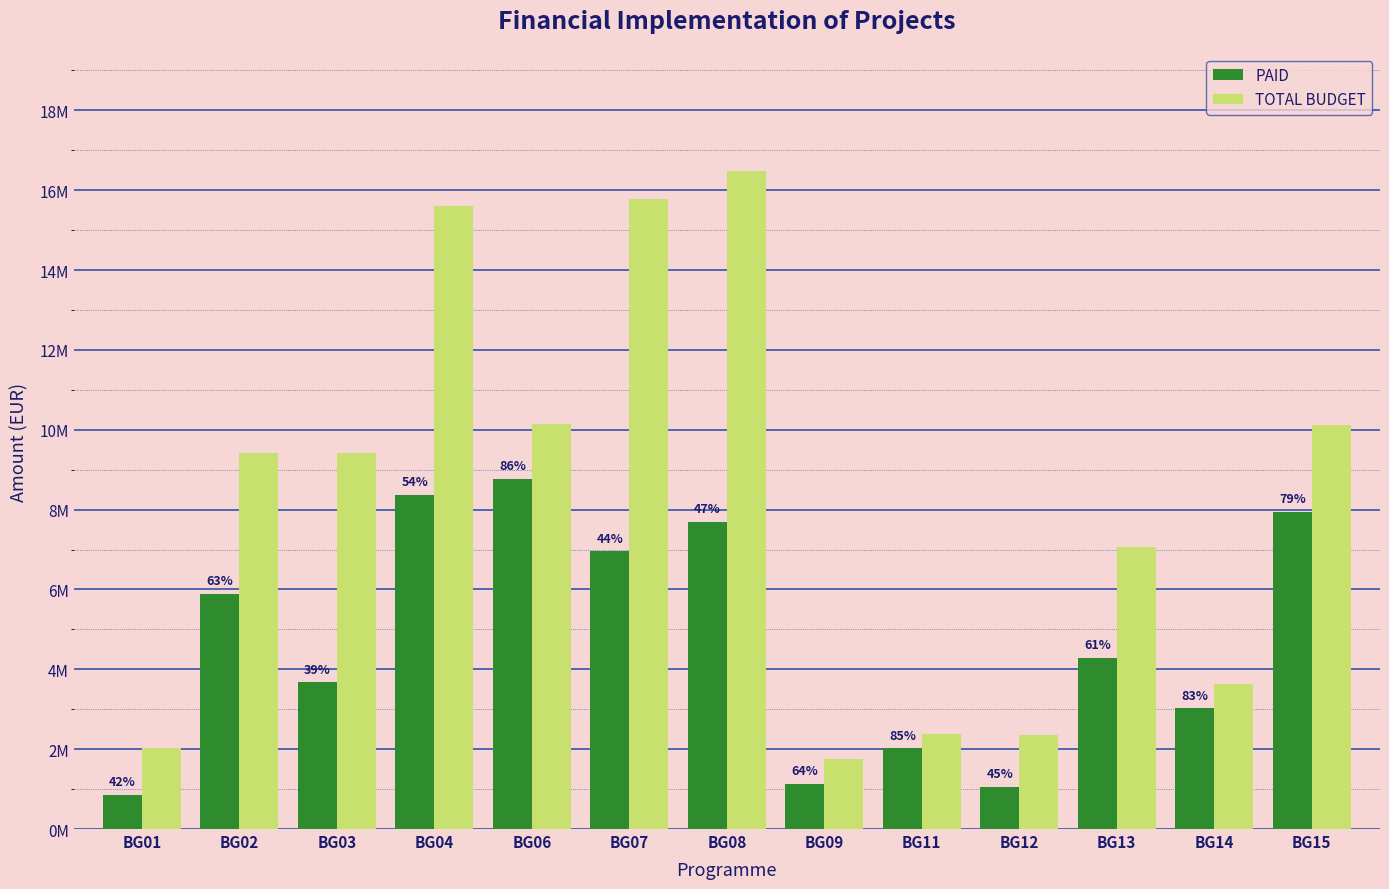

What are all the series names shown in the legend?

PAID, TOTAL BUDGET